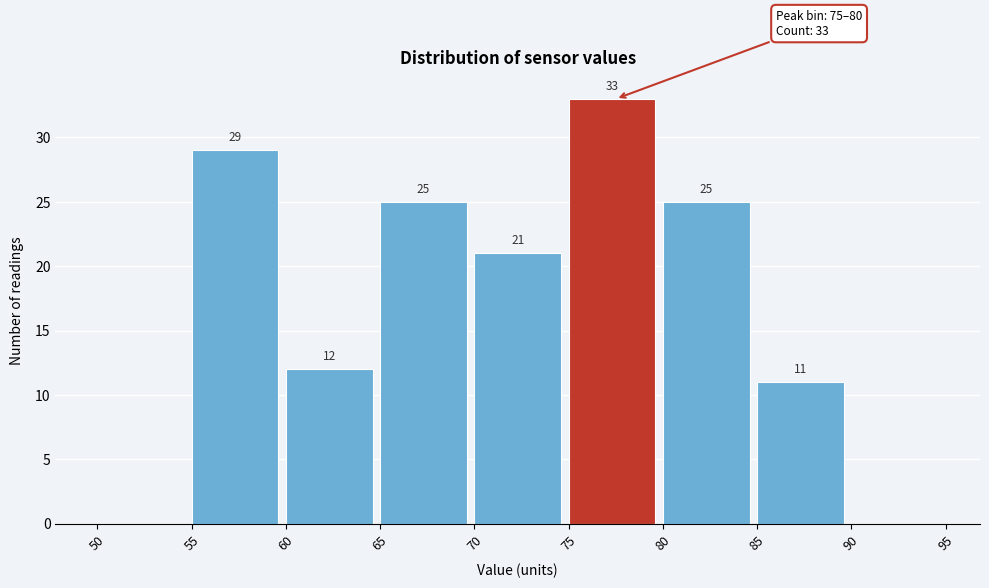

Over which range of the x-axis is the bar tallest?

75 to 80